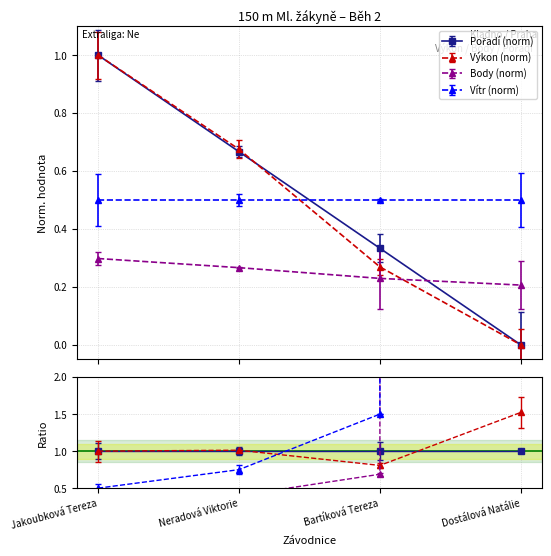

Between Bartíková Tereza and Dostálová Natálie, which series saw the biggest shift?

Pořadí